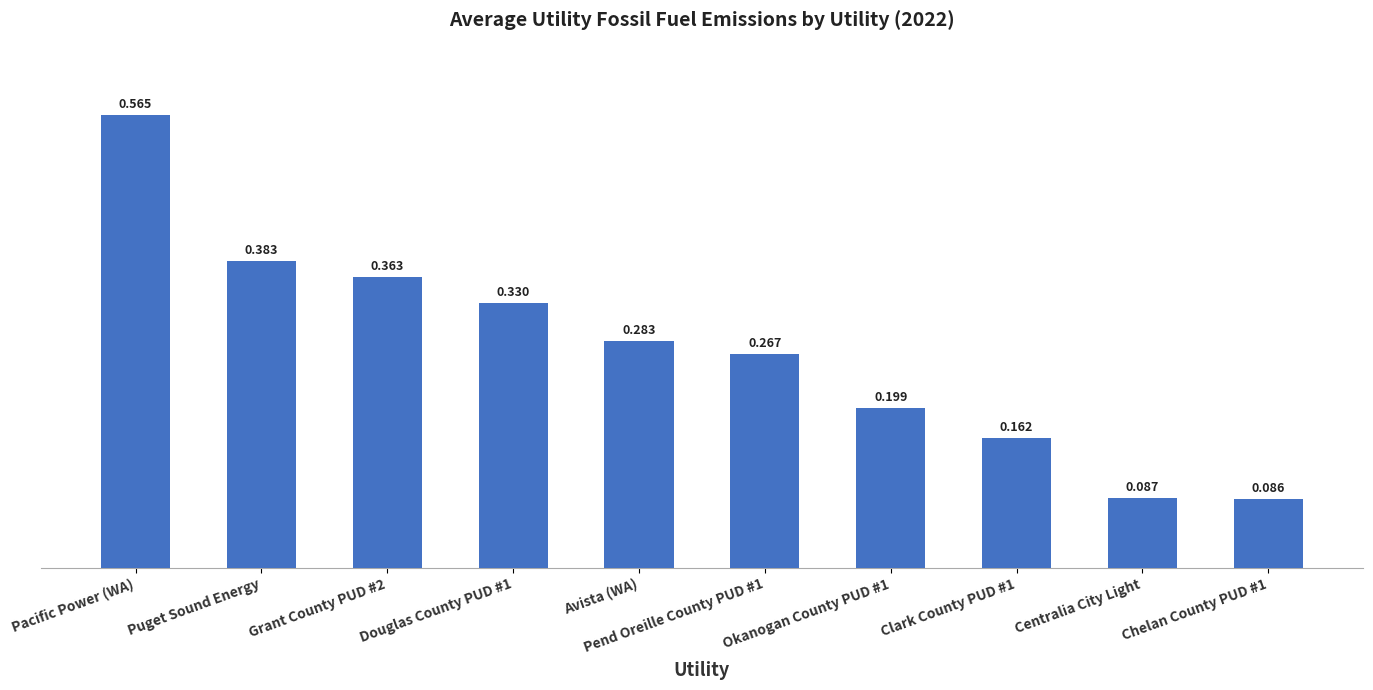

Between Pacific Power (WA) and Grant County PUD #2, which is larger?

Pacific Power (WA)